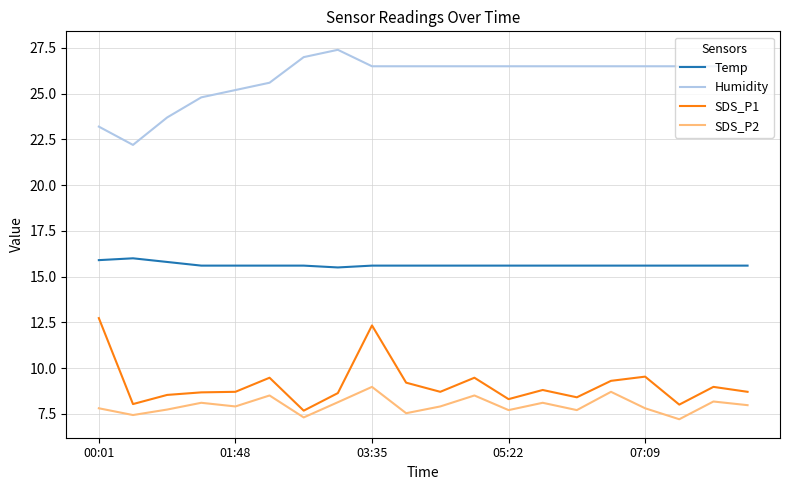

Rank the series by their maximum value, from highest to lowest.

Humidity, Temp, SDS_P1, SDS_P2